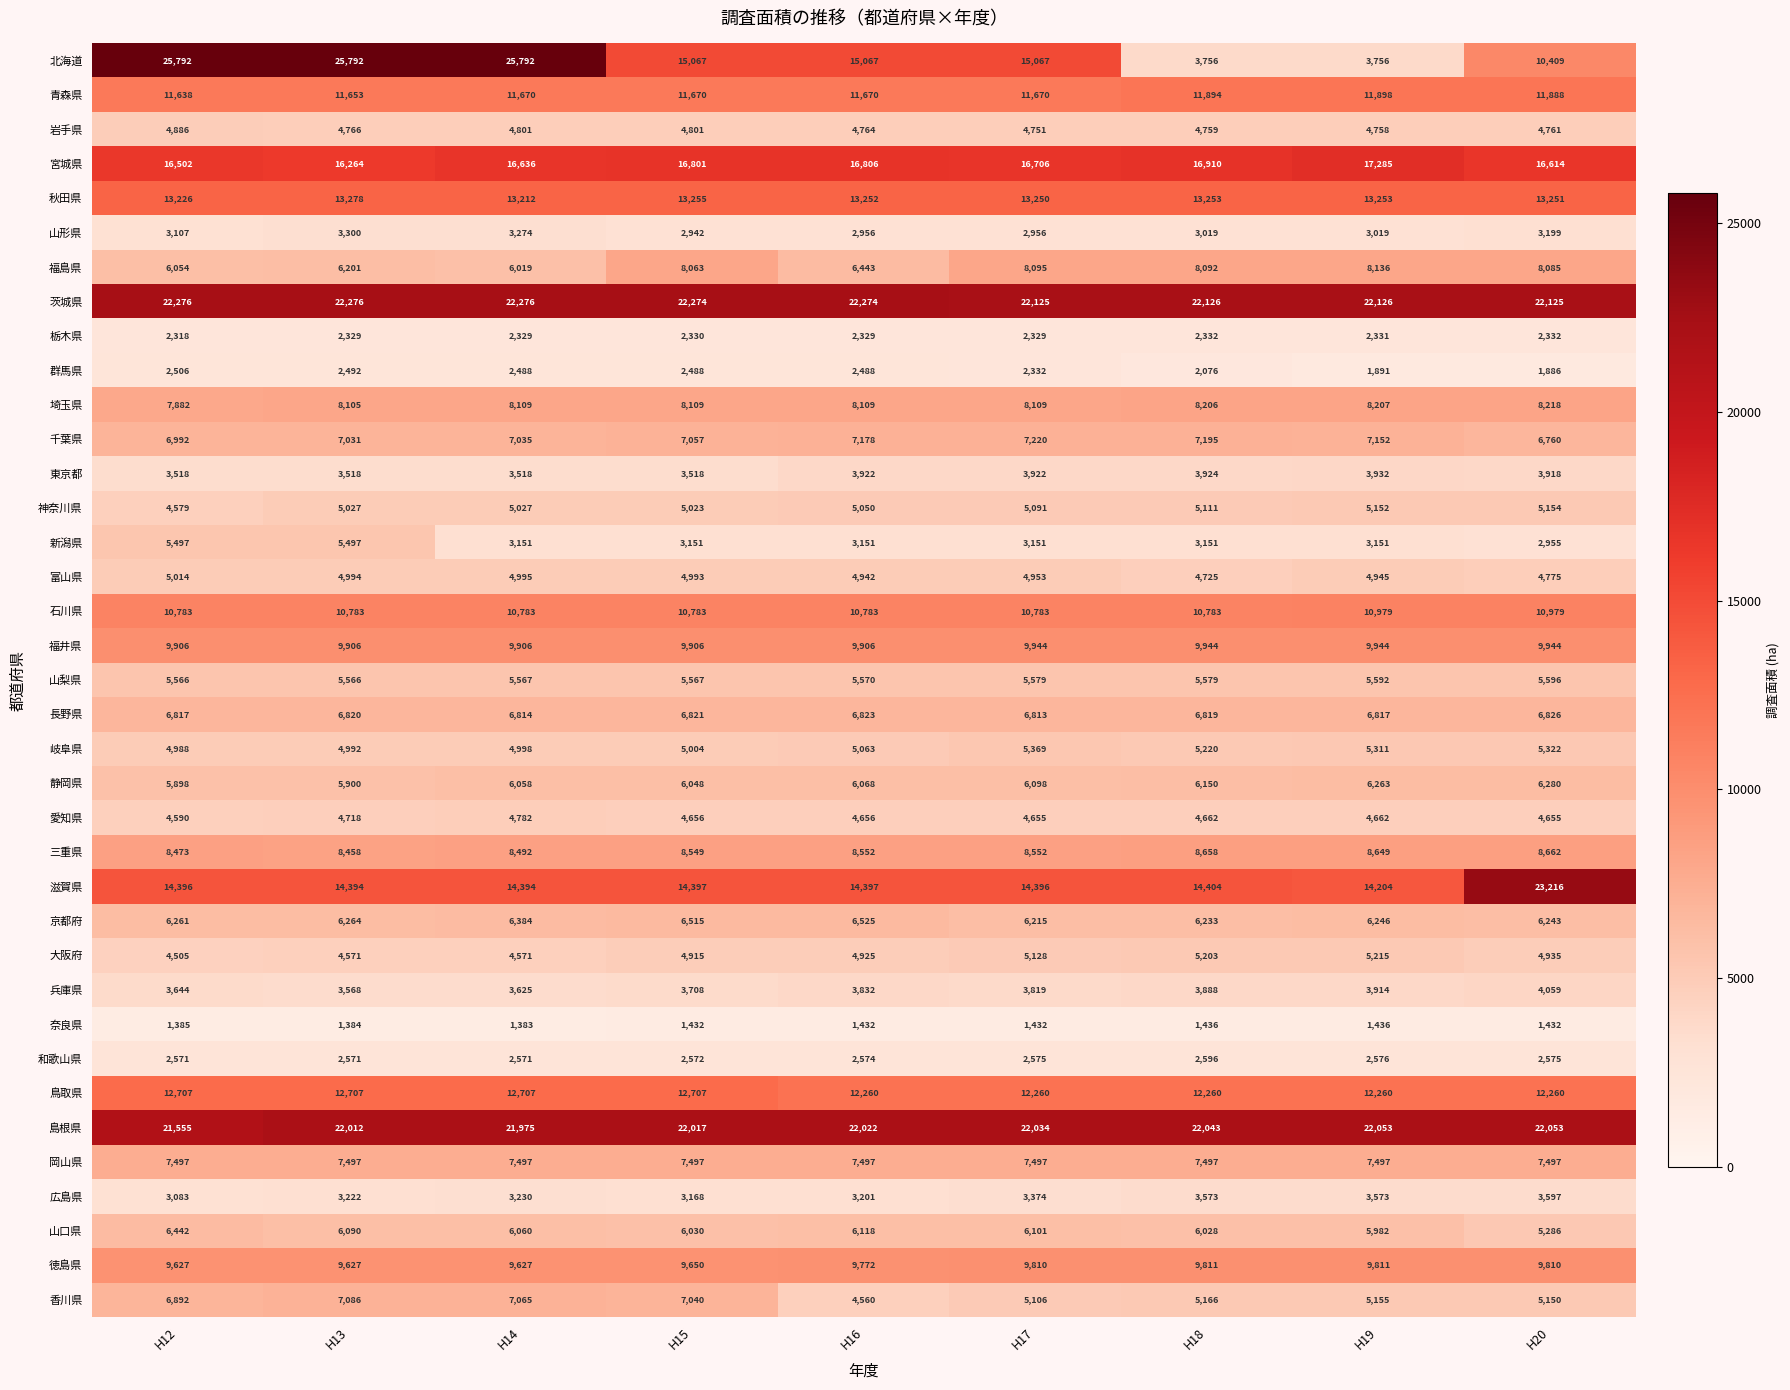

At which label is 岐阜県 closest to 5178?

H18